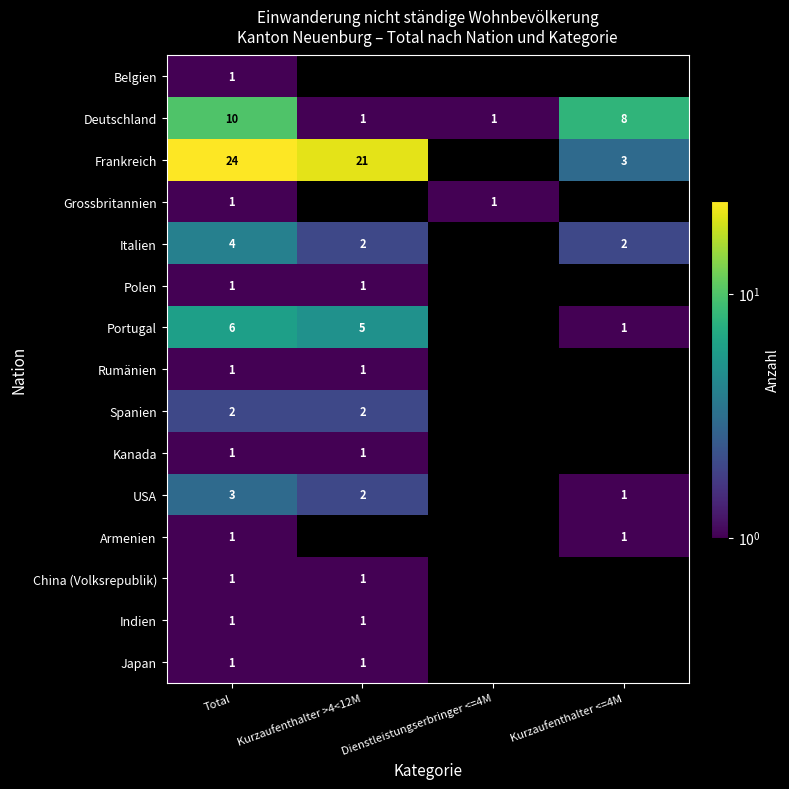

The value of Frankreich at Kurzaufenthalter <=4M is 1. True or false?

False